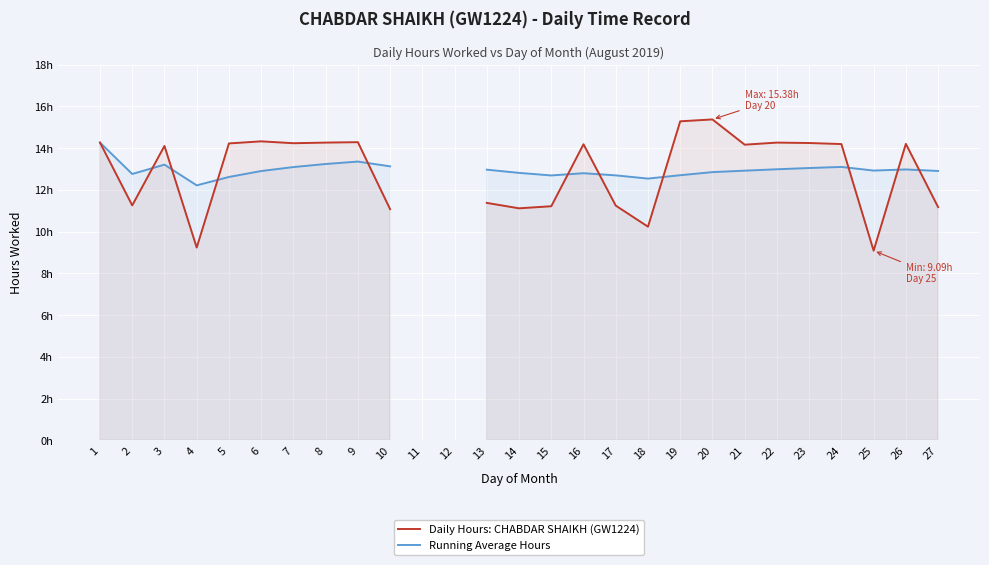

What is the difference between the maximum and minimum values in the Daily Hours: CHABDAR SHAIKH (GW1224) series?

6.3